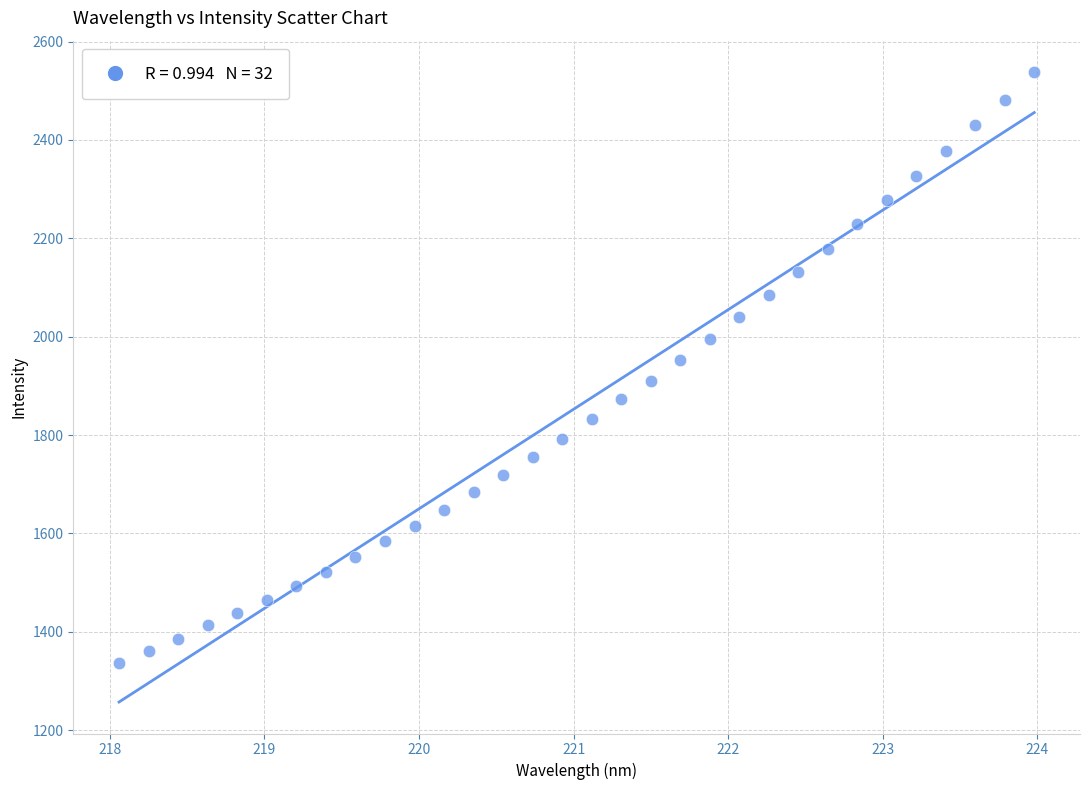

What is the range of X values (max minus min)?

5.9